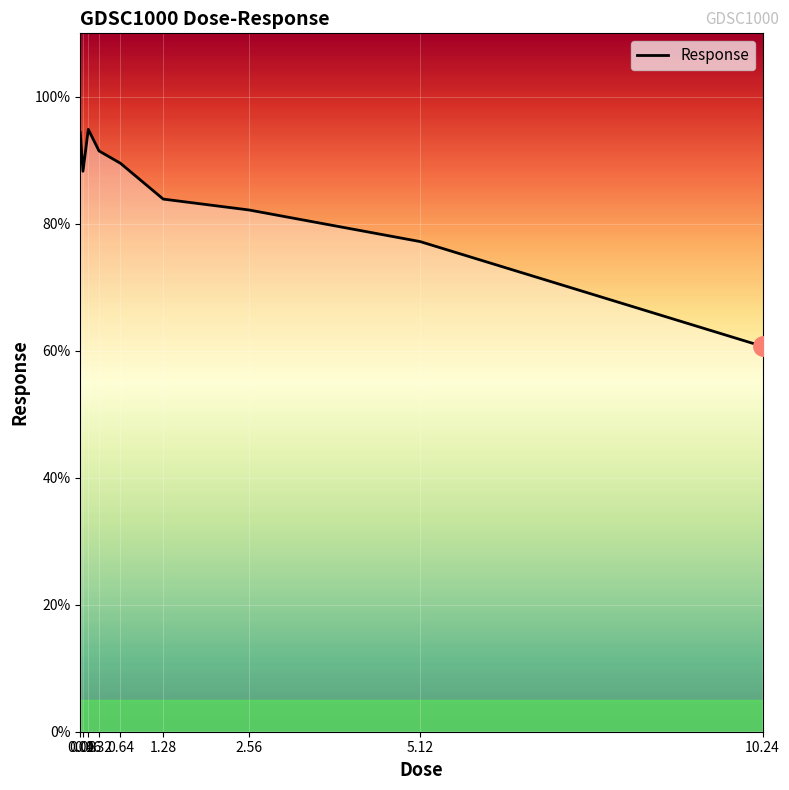

Reading left to right, what are all the values shown in this chart?

94.4	88.3	94.9	91.5	89.5	83.9	82.2	77.2	60.7